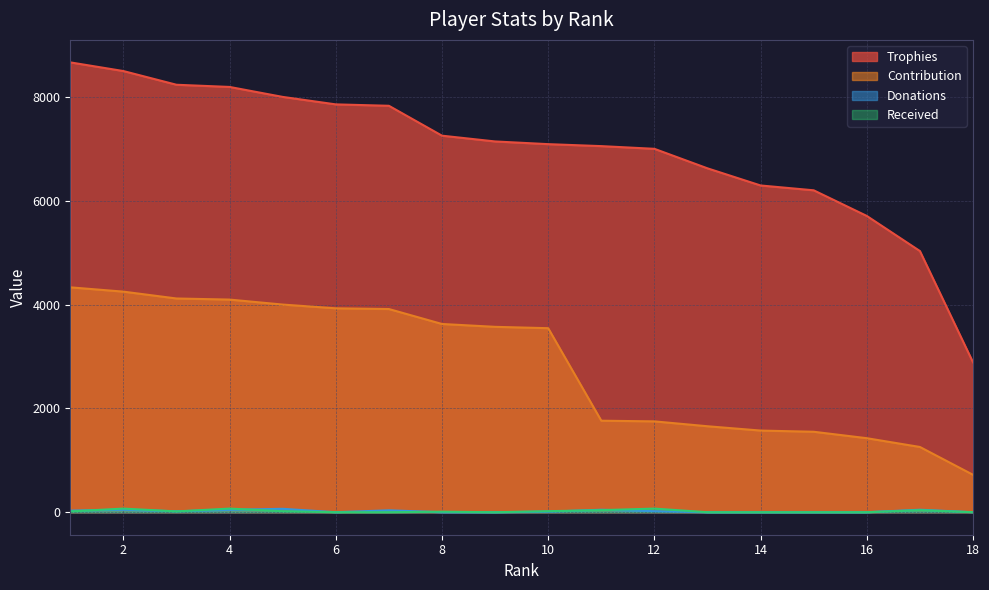

Which series changed the most between 11 and 16?

Trophies